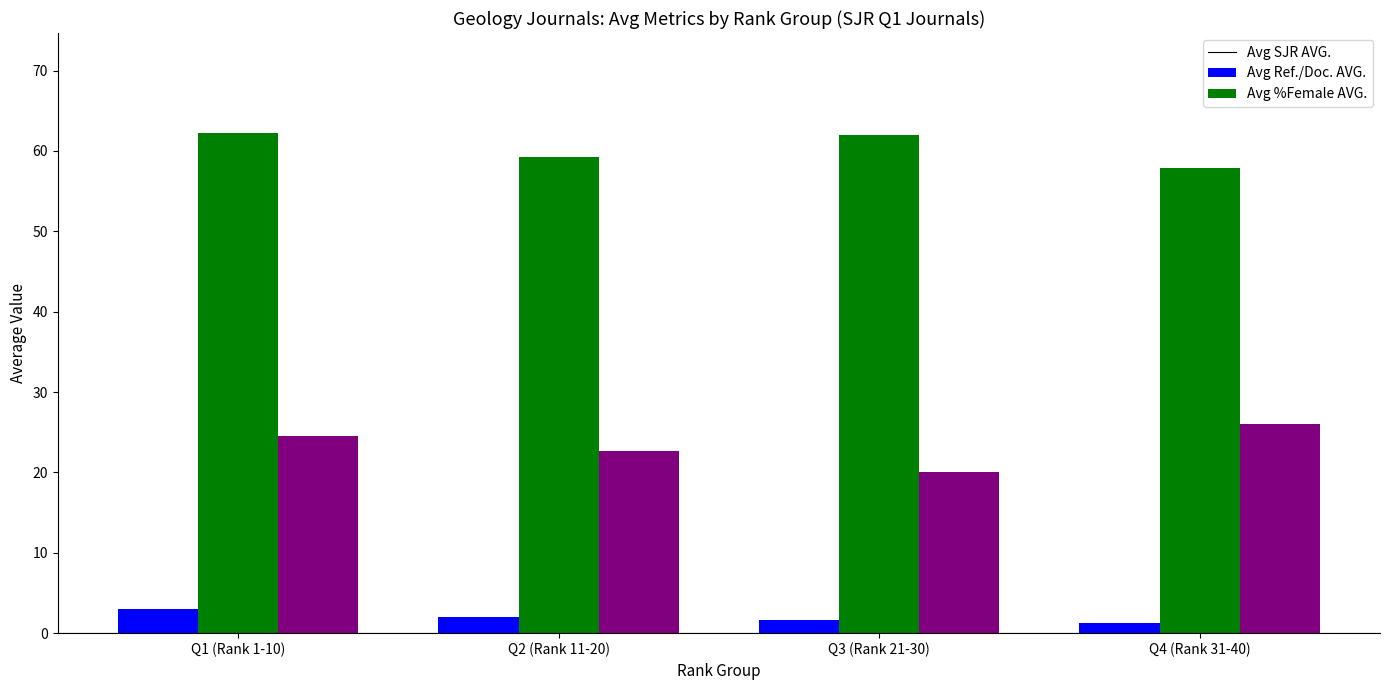

What position from the right is Q1 (Rank 1-10)?

4